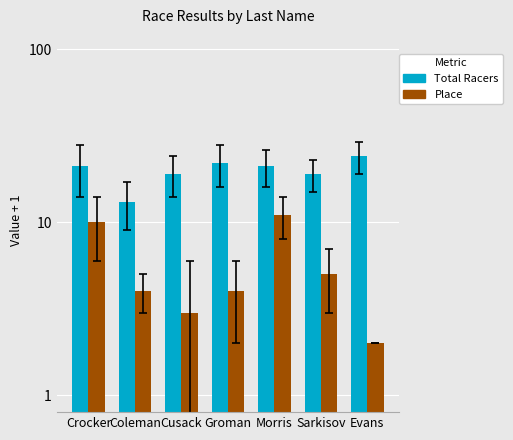

Reading left to right, list all the values displayed in this chart.

Total Racers: 21	13	19	22	21	19	24
Place: 10	4	3	4	11	5	2